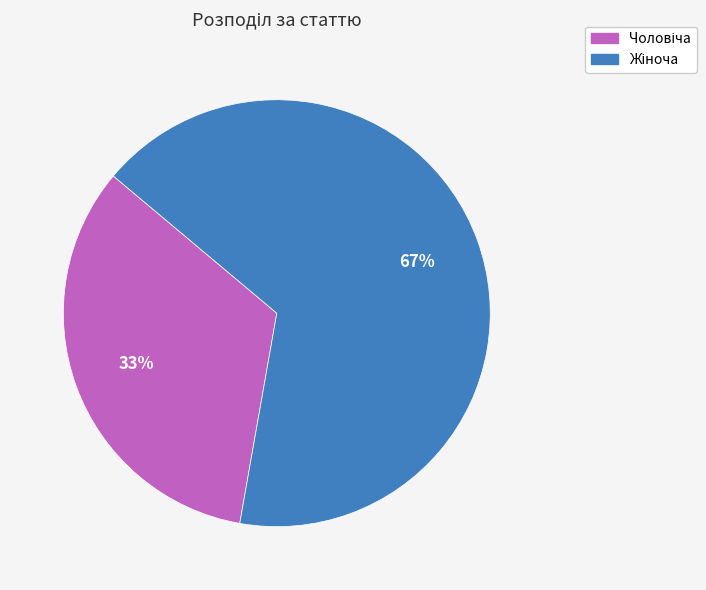

Is there any slice that represents more than half of the pie?

Yes